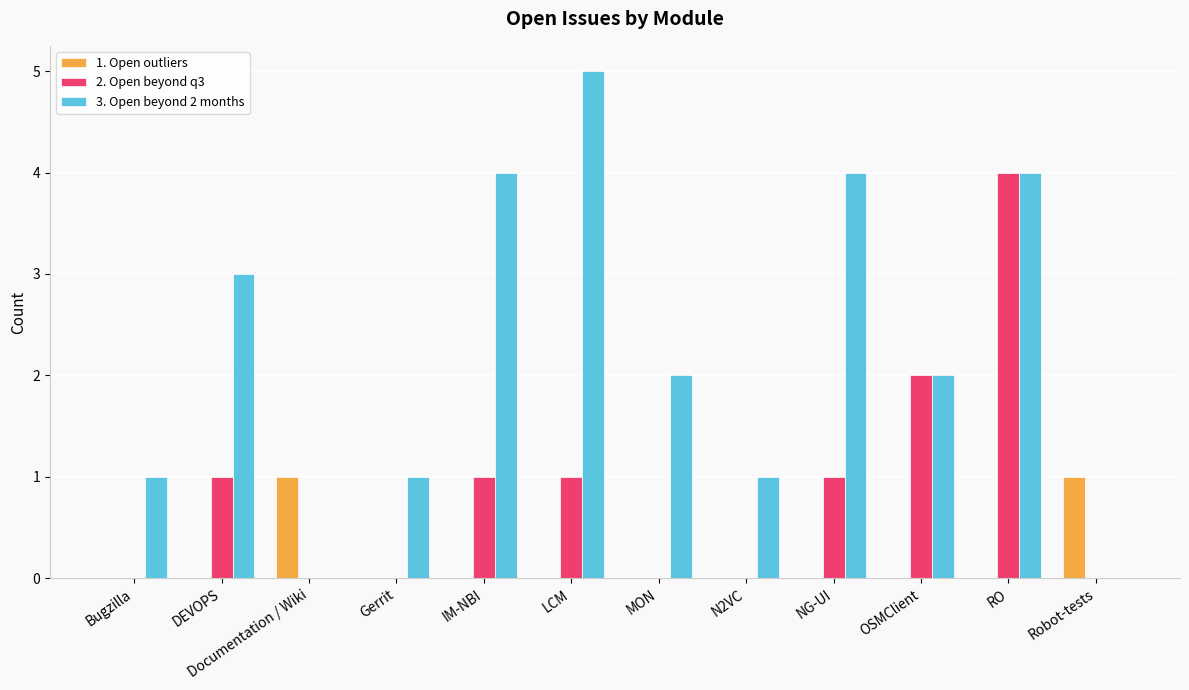

What is the total value across all series at LCM?

6